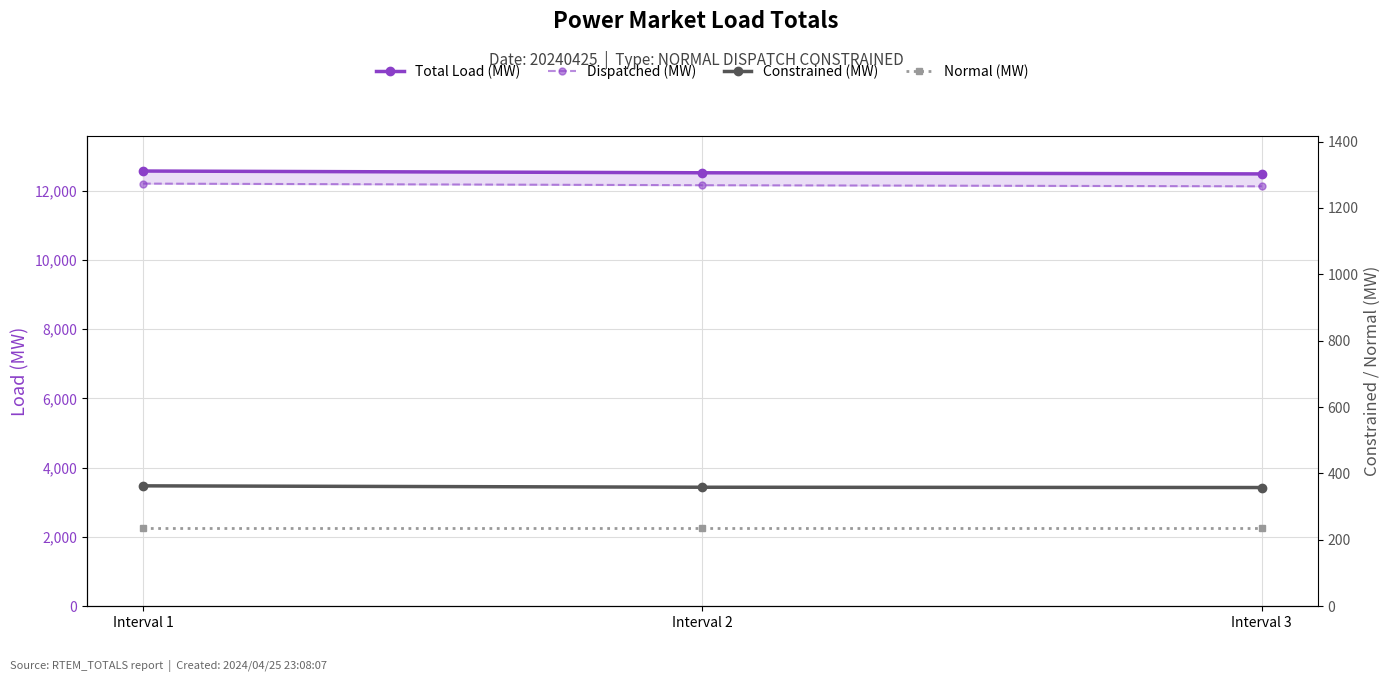

How many categories are shown in the chart?

3